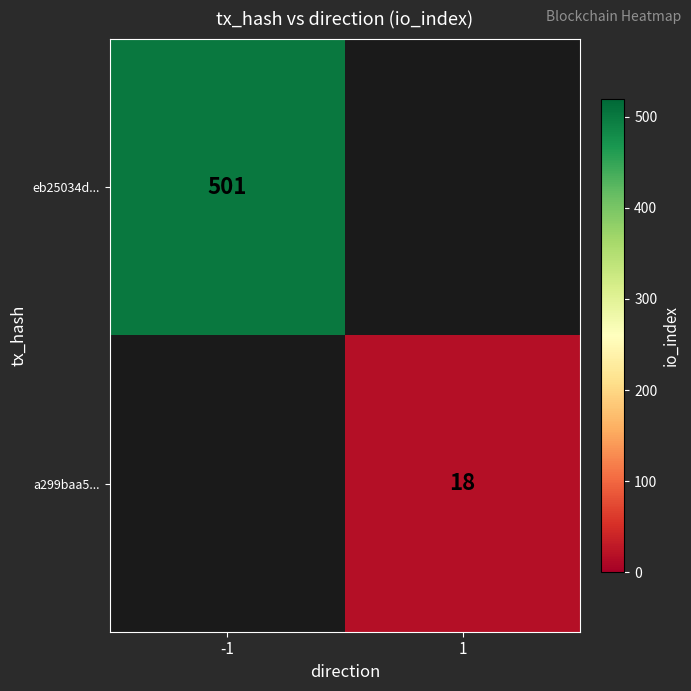

Is it true that a299baa5... equals 18 at 1?

True